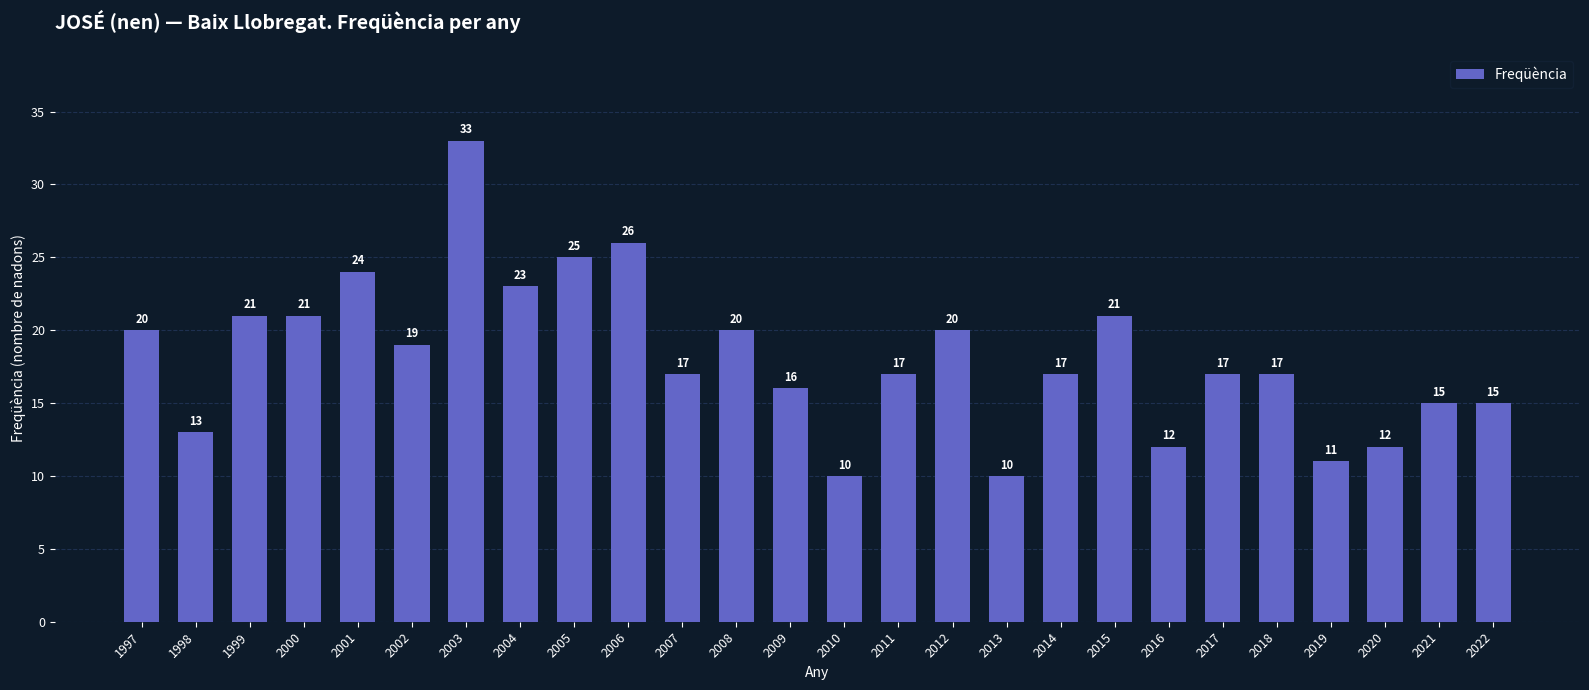

How many data points are less than 17?

9